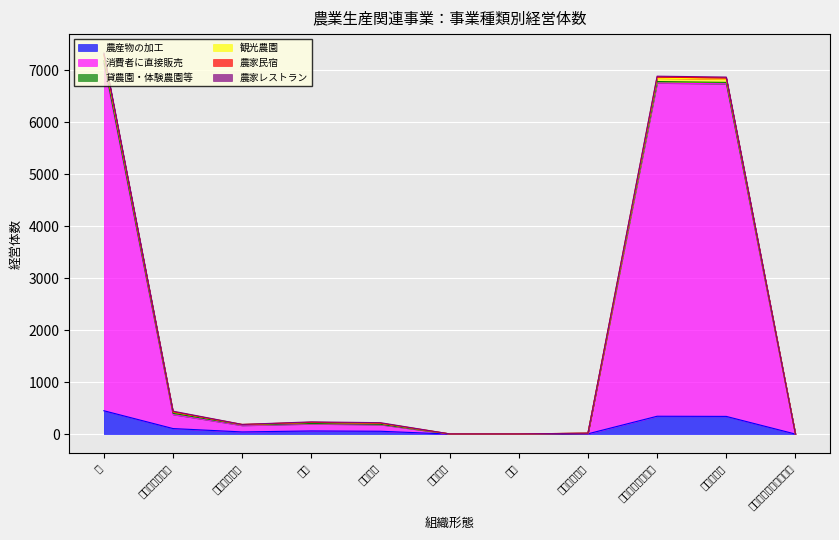

True or false: 消費者に直接販売 and 農産物の加工 intersect in this chart.

False